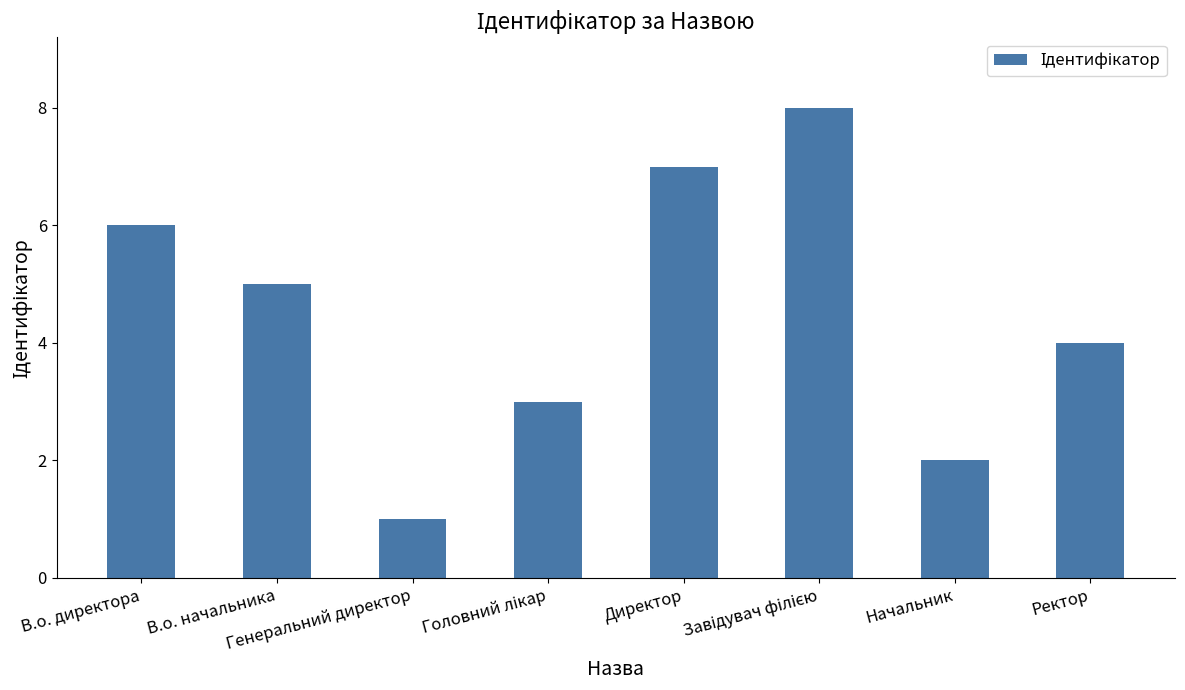

What is the maximum value shown in the chart?

8